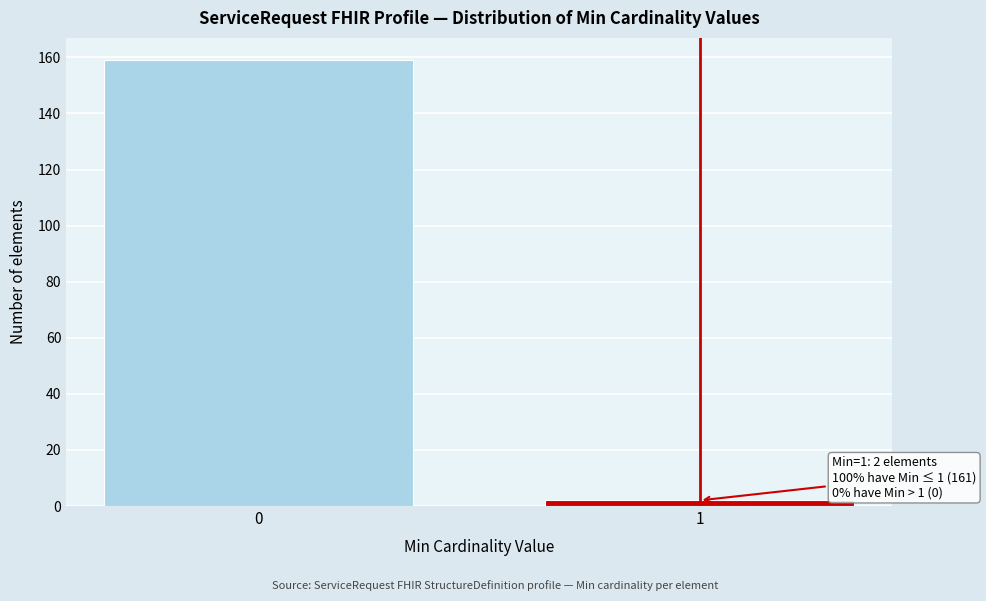

Reading left to right, transcribe all the data shown in this chart.

0=159	1=2